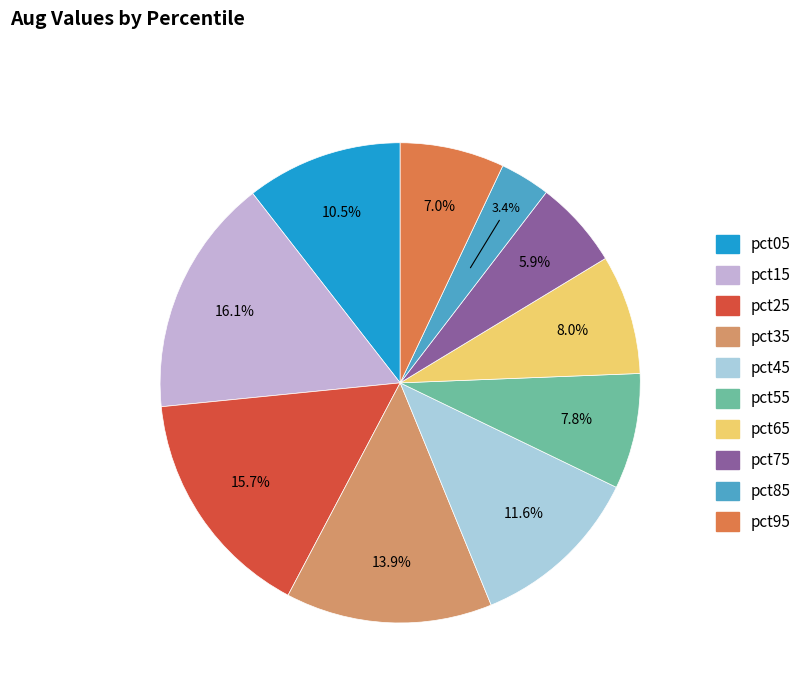

Does pct05 represent more than half of the total?

No